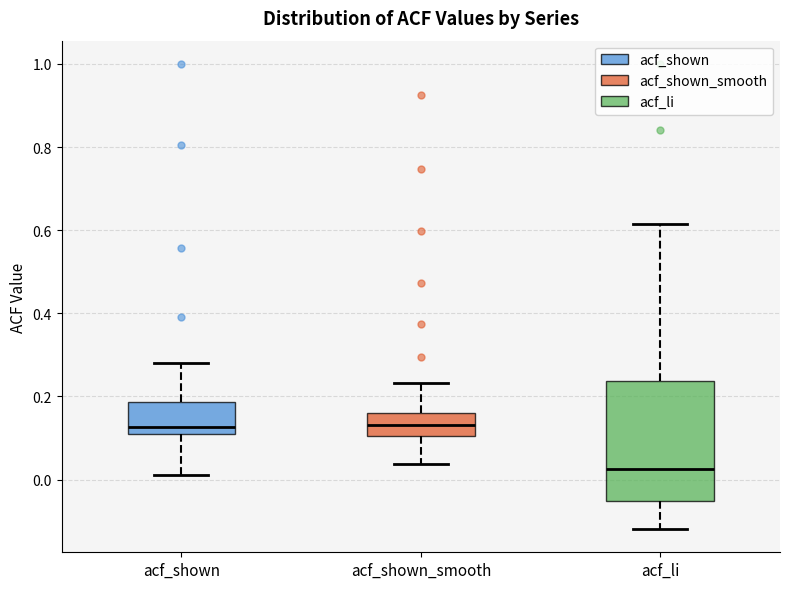

Which box is the tallest, from its lower edge to its upper edge?

acf_li